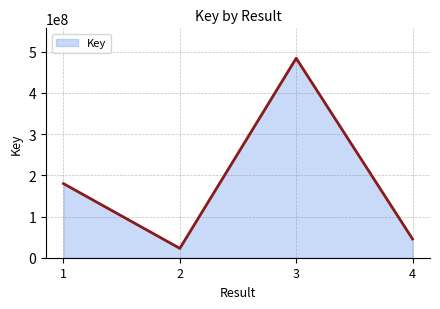

How many lines are shown in the chart?

1